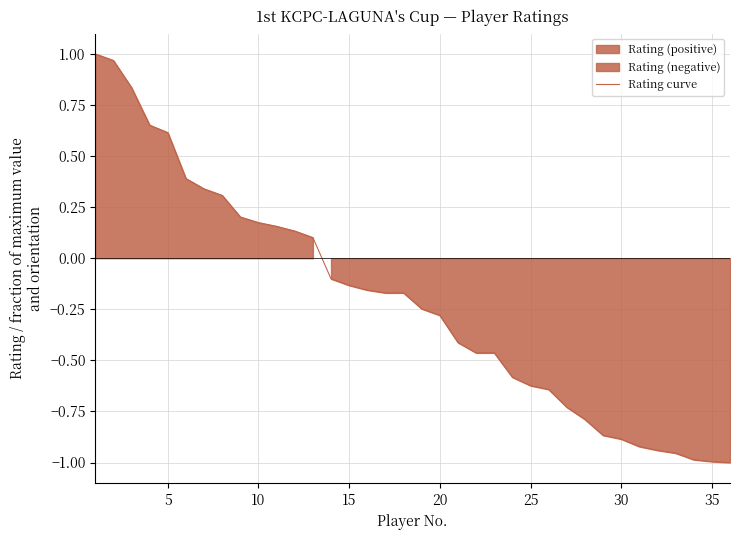

True or false: the data shows -0.7 at 22.

False